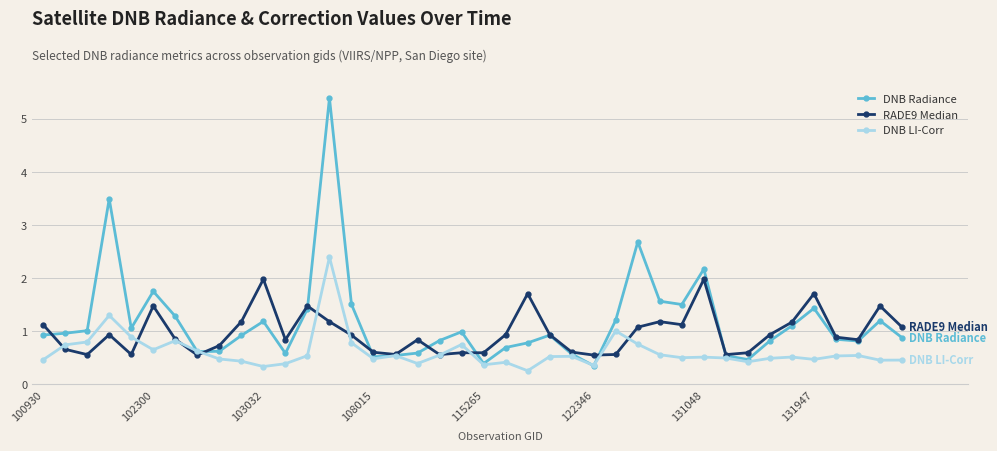

What are all the series names shown in the legend?

DNB Radiance, RADE9 Median, DNB LI-Corr